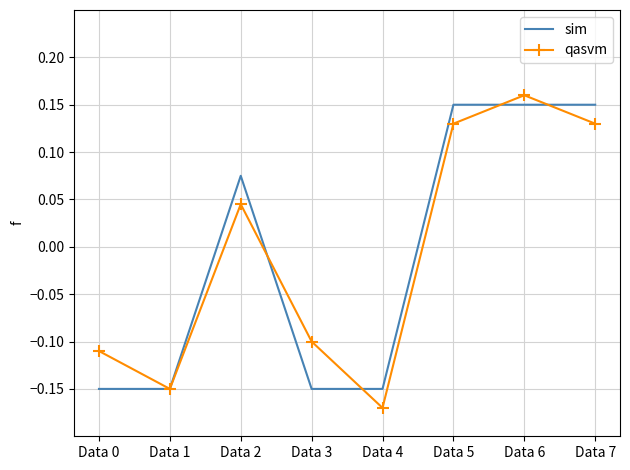

Where is sim nearest to the value 0?

Data 2